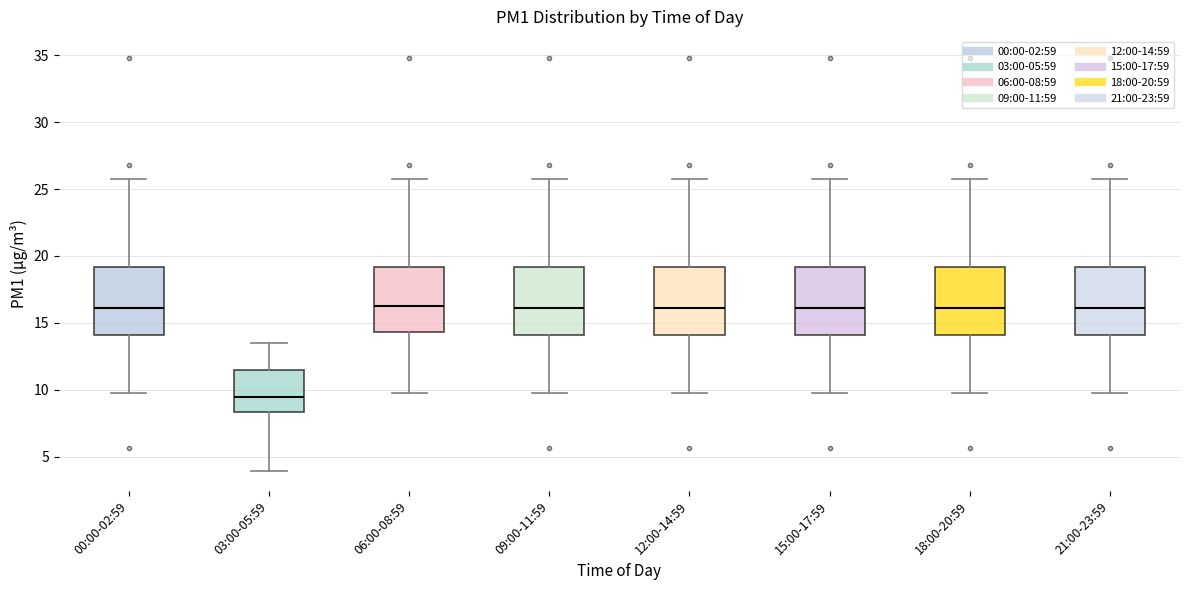

Reading left to right, transcribe this box plot: for each box, give where its median line is, the range the box spans, and where its two whiskers end, as read against the y-axis. The values are not printed on the chart, so give them approximately, as read against the axis.

00:00-02:59: median 16.0, box 14.0 to 19.0, whiskers 10.0 to 26.0
03:00-05:59: median 9.5, box 8.5 to 11.5, whiskers 4.0 to 13.5
06:00-08:59: median 16.5, box 14.5 to 19.0, whiskers 10.0 to 26.0
09:00-11:59: median 16.0, box 14.0 to 19.0, whiskers 10.0 to 26.0
12:00-14:59: median 16.0, box 14.0 to 19.0, whiskers 10.0 to 26.0
15:00-17:59: median 16.0, box 14.0 to 19.0, whiskers 10.0 to 26.0
18:00-20:59: median 16.0, box 14.0 to 19.0, whiskers 10.0 to 26.0
21:00-23:59: median 16.0, box 14.0 to 19.0, whiskers 10.0 to 26.0